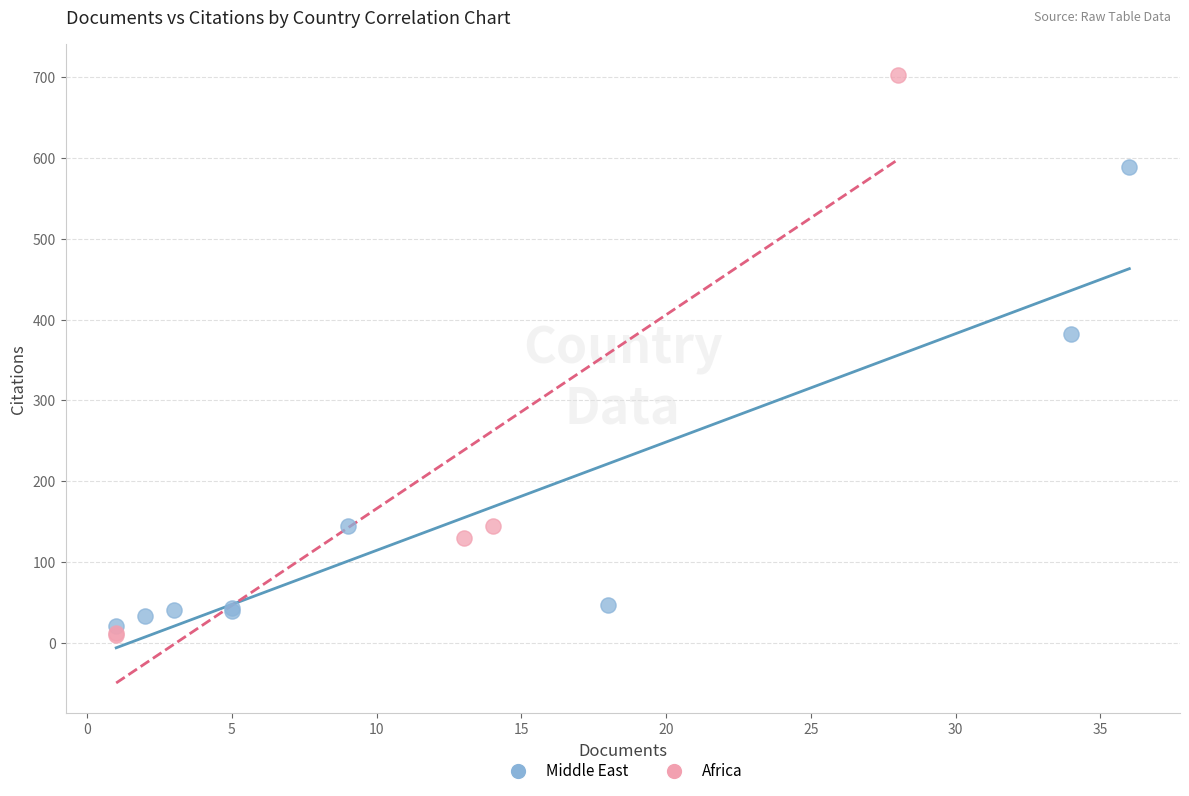

Which series reaches the maximum Y coordinate?

Africa